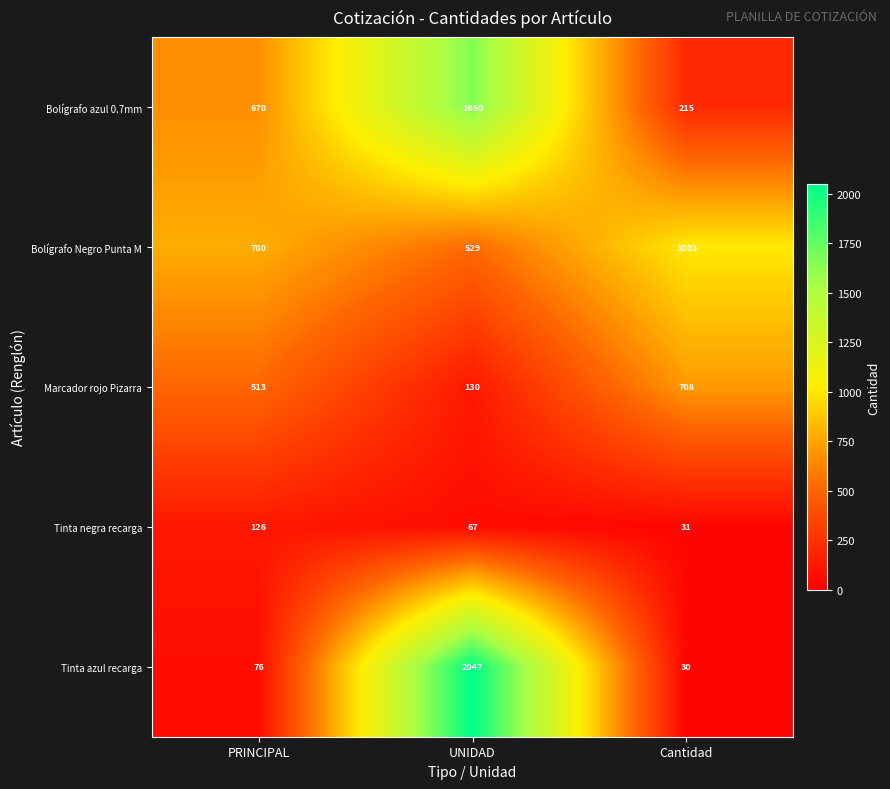

Between UNIDAD and Cantidad, which series saw the biggest shift?

Tinta azul recarga